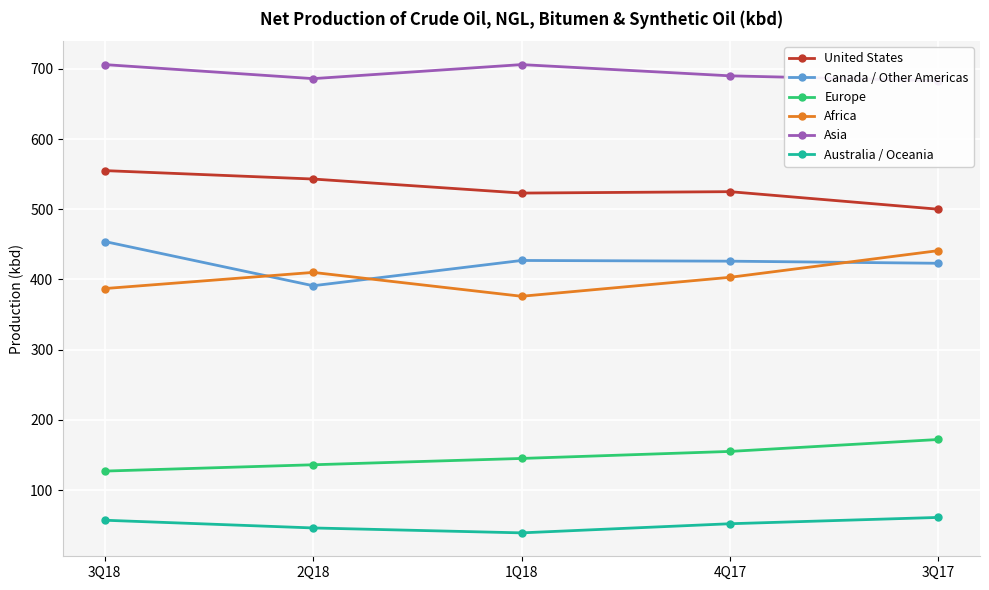

What is the greatest value displayed?

706